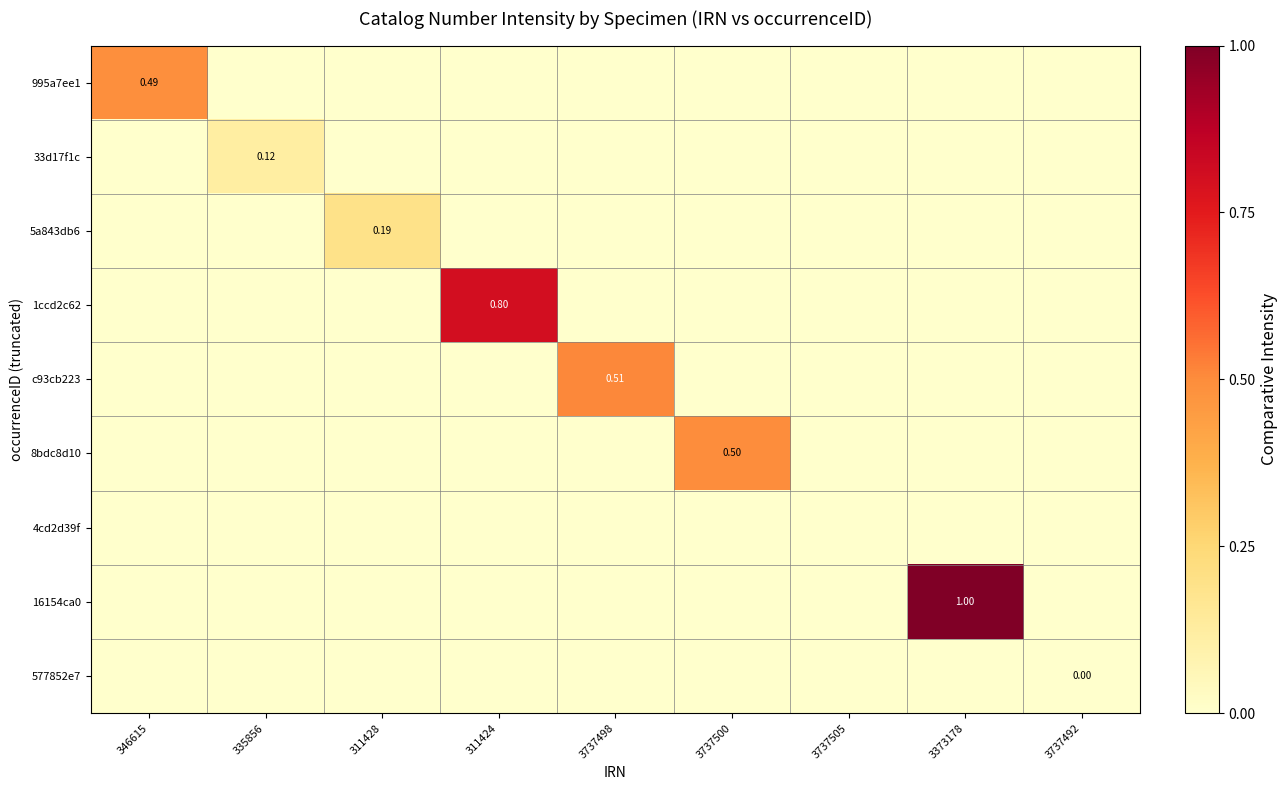

Is it true that 5a843db6 equals -0.1 at 3737505?

False